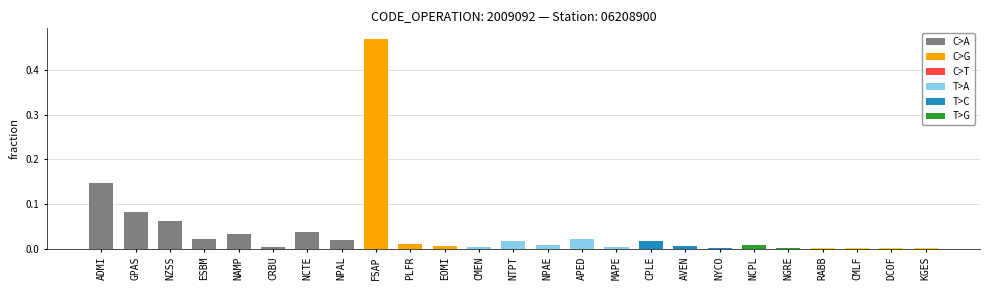

Is it true that the value at RABB is 0.0?

True